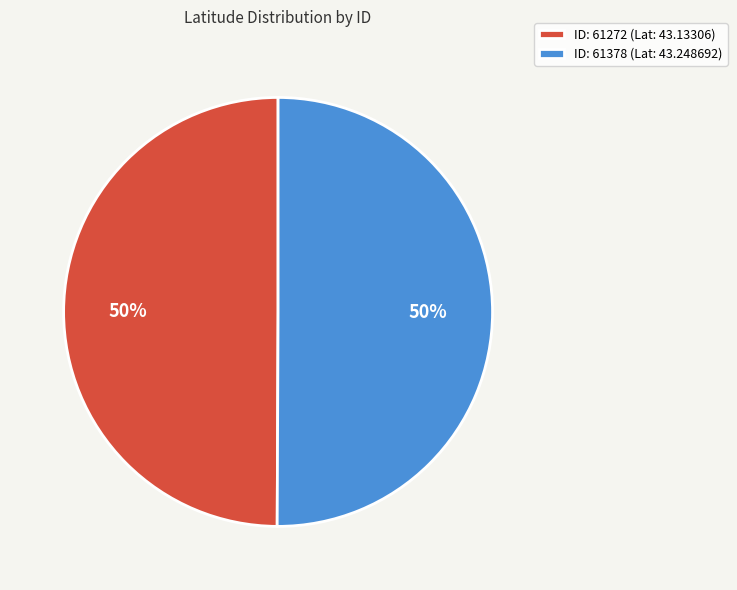

To the nearest percent, what percentage of the pie is ID: 61272 (Lat: 43.13306)?

50%